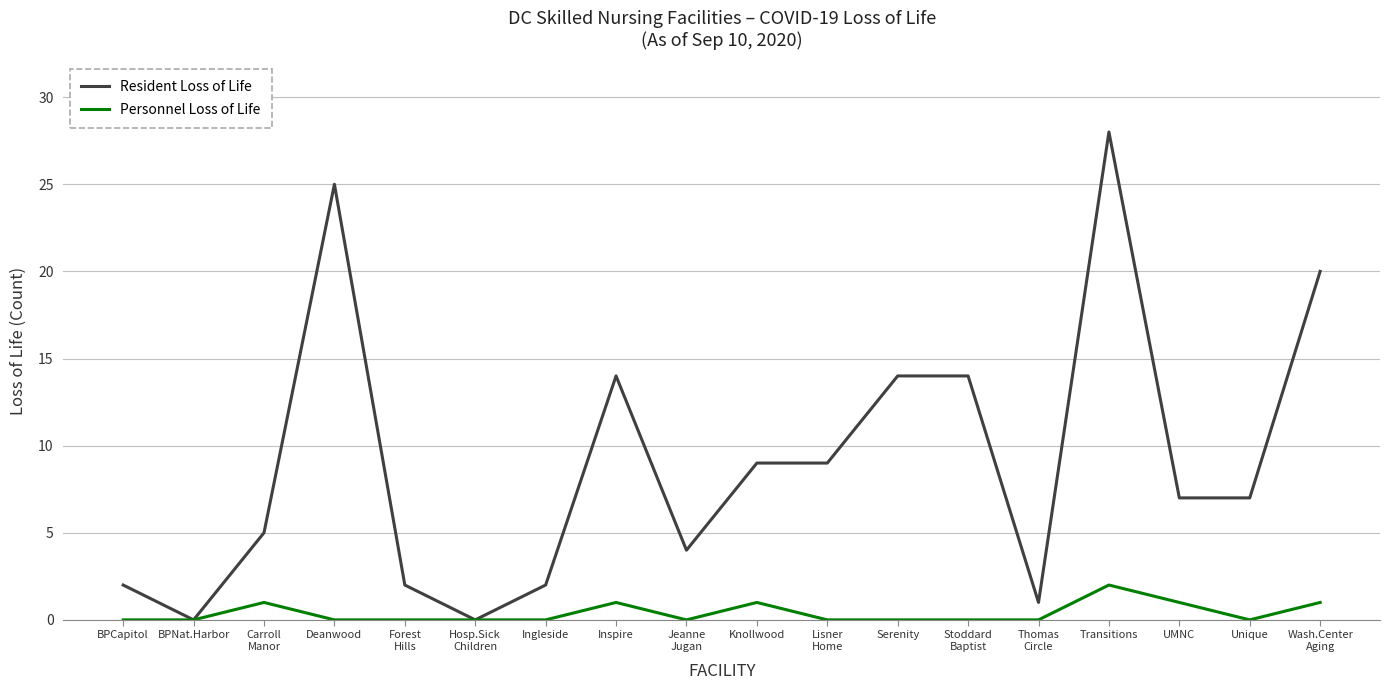

What is the maximum value shown in the chart?

28